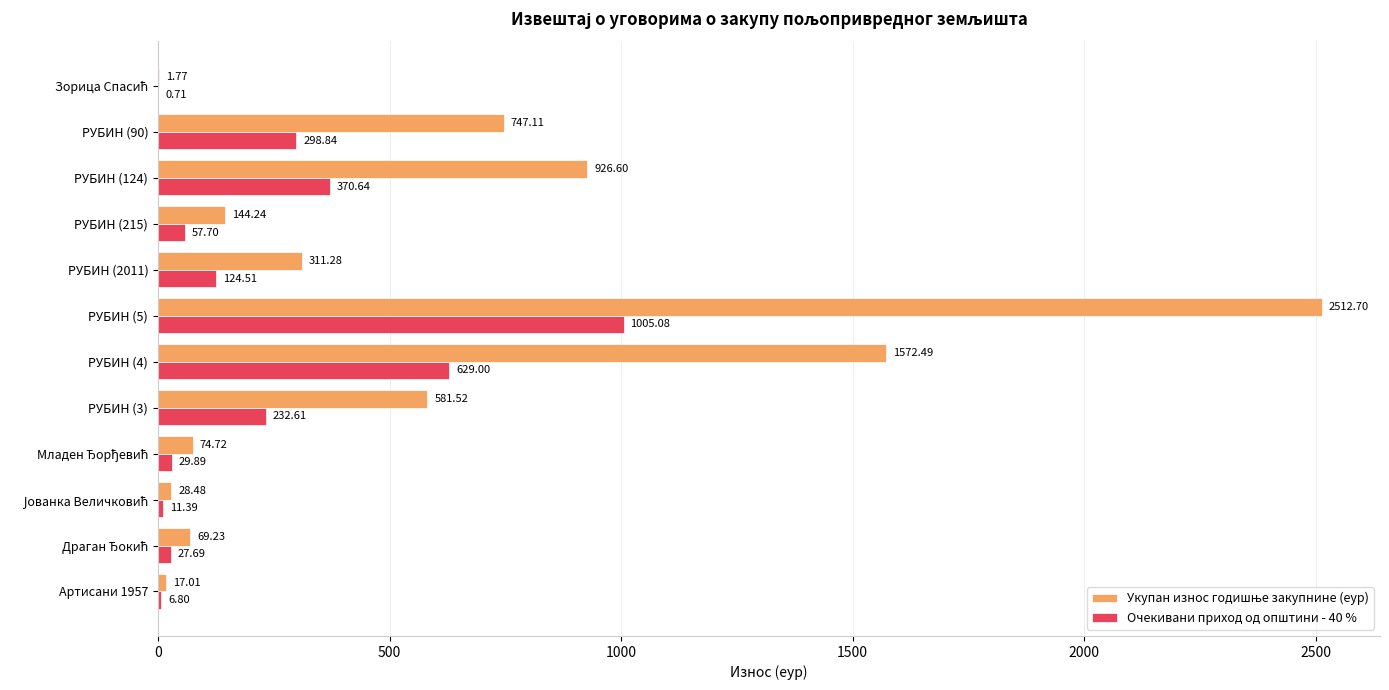

What is the sum of all Очекивани приход од општини - 40 % values?

2794.9